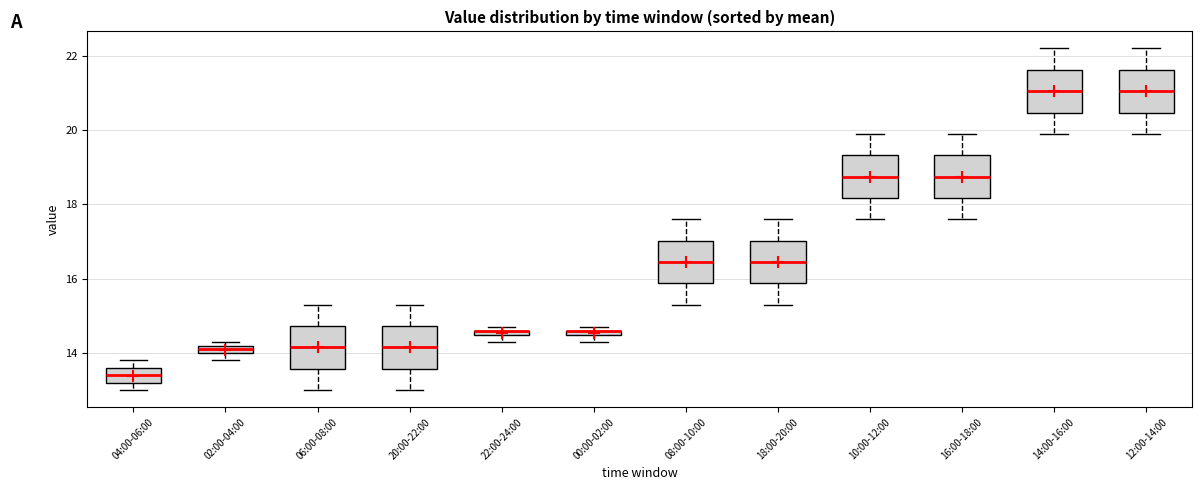

Where is the upper edge of the box for 04:00-06:00 on the y-axis? The values are not printed on the chart, so give them approximately, as read against the axis.

13.6